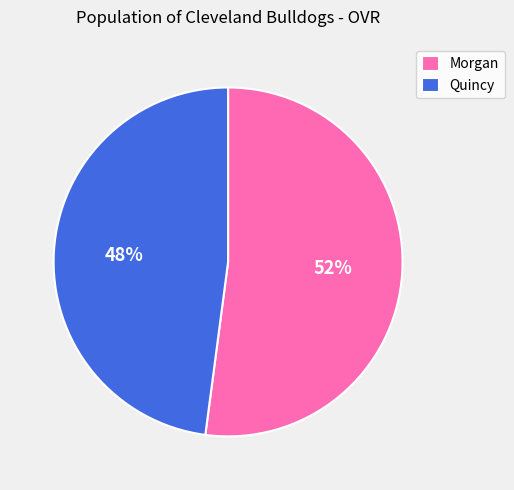

Does Morgan represent more than half of the total?

Yes